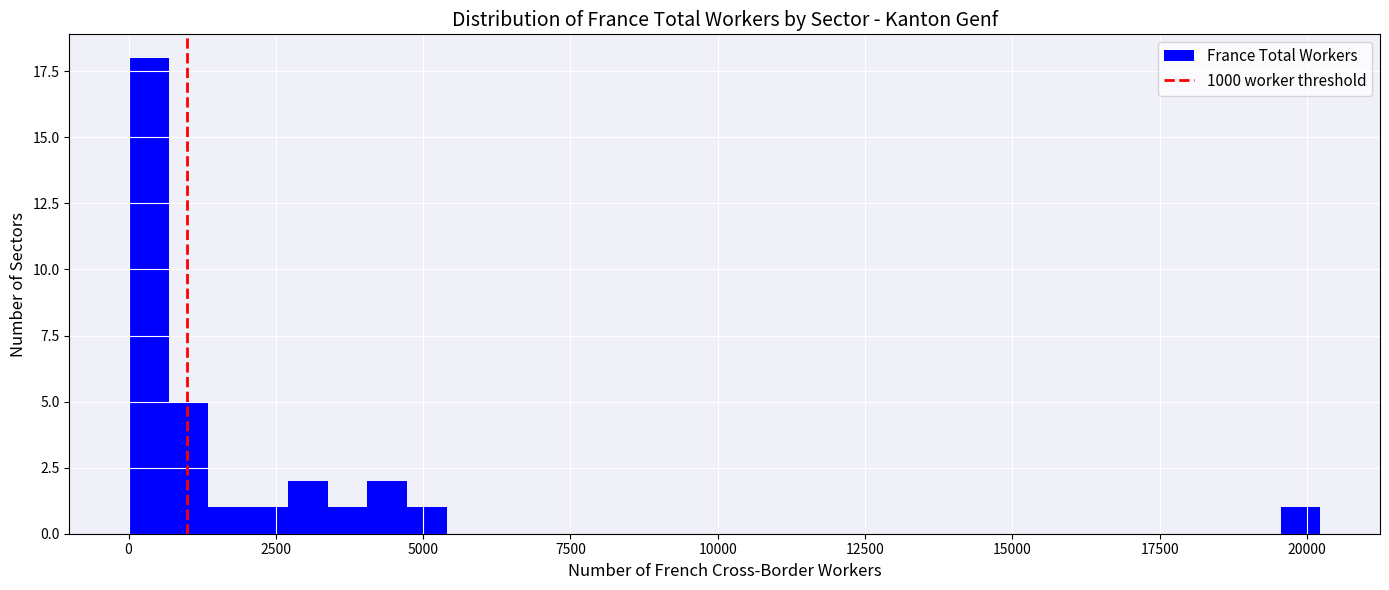

Around what value on the x-axis is the tallest bar? Give the approximate position of its centre, as read against the axis.

500